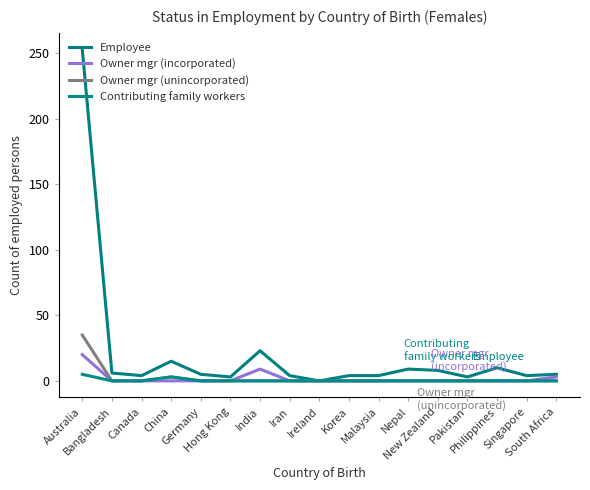

Does the chart have visible grid lines?

No